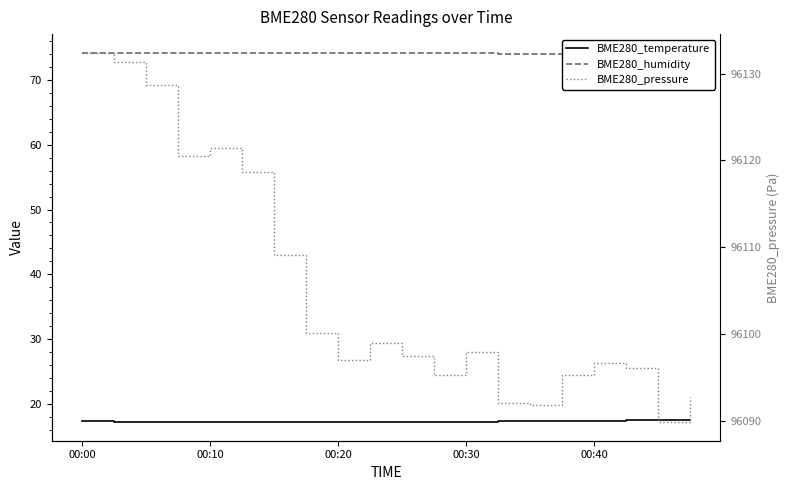

Count the number of data series in this chart.

3